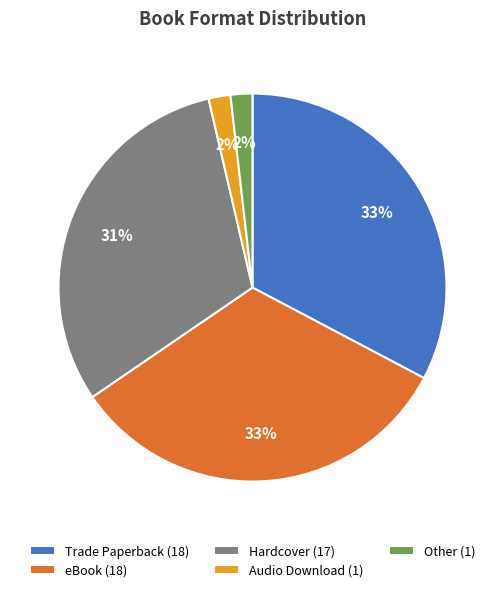

To the nearest percent, what is the average slice percentage?

20%